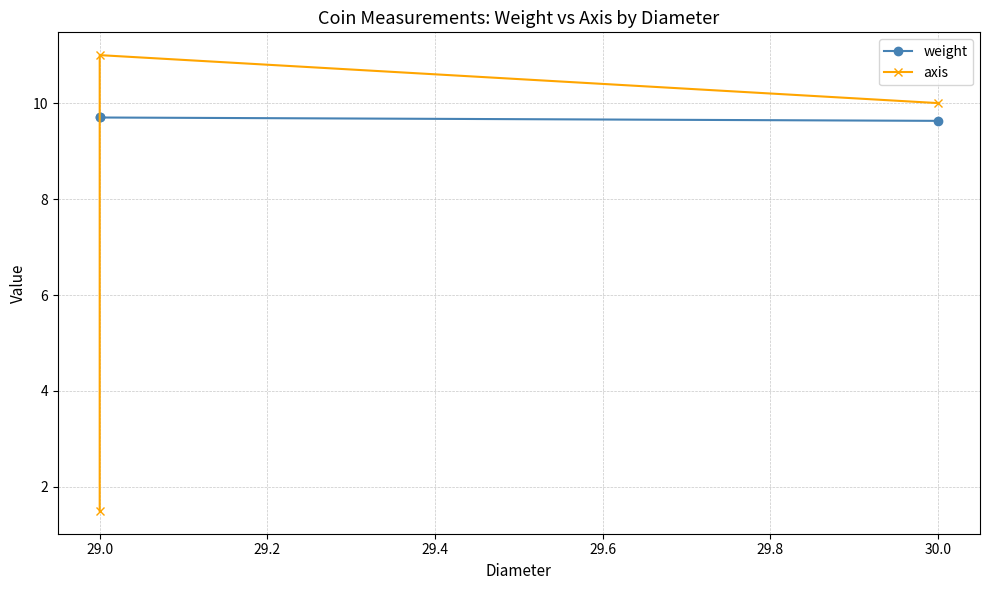

What is the label of the 2nd point from the left?

29.0